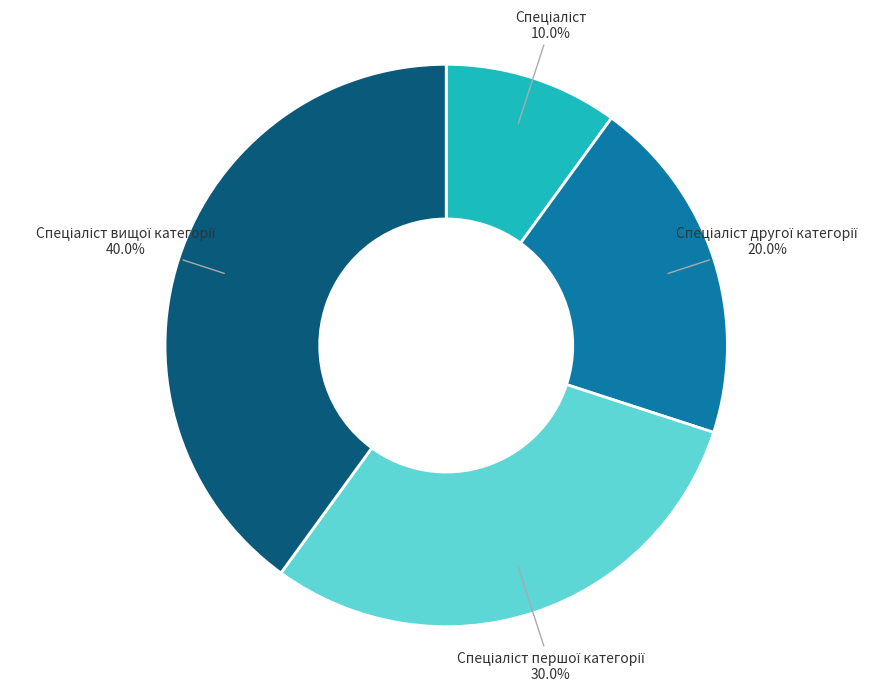

Is there a majority slice in this chart?

No